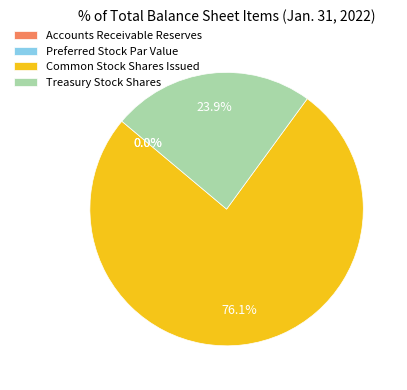

What portion of the pie excludes Common Stock Shares Issued?

23.9%